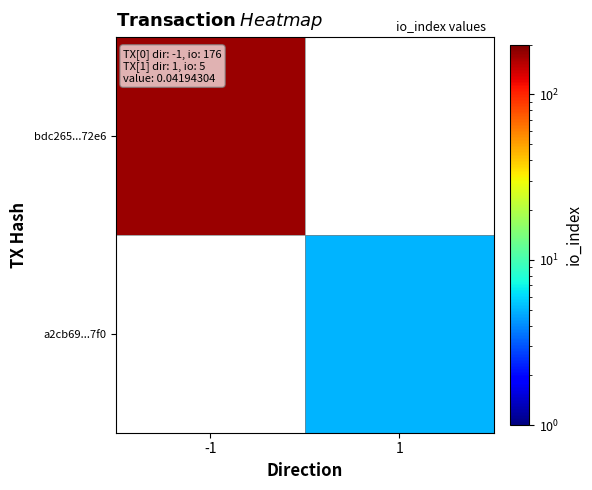

At which category is the sum across all series the highest?

-1